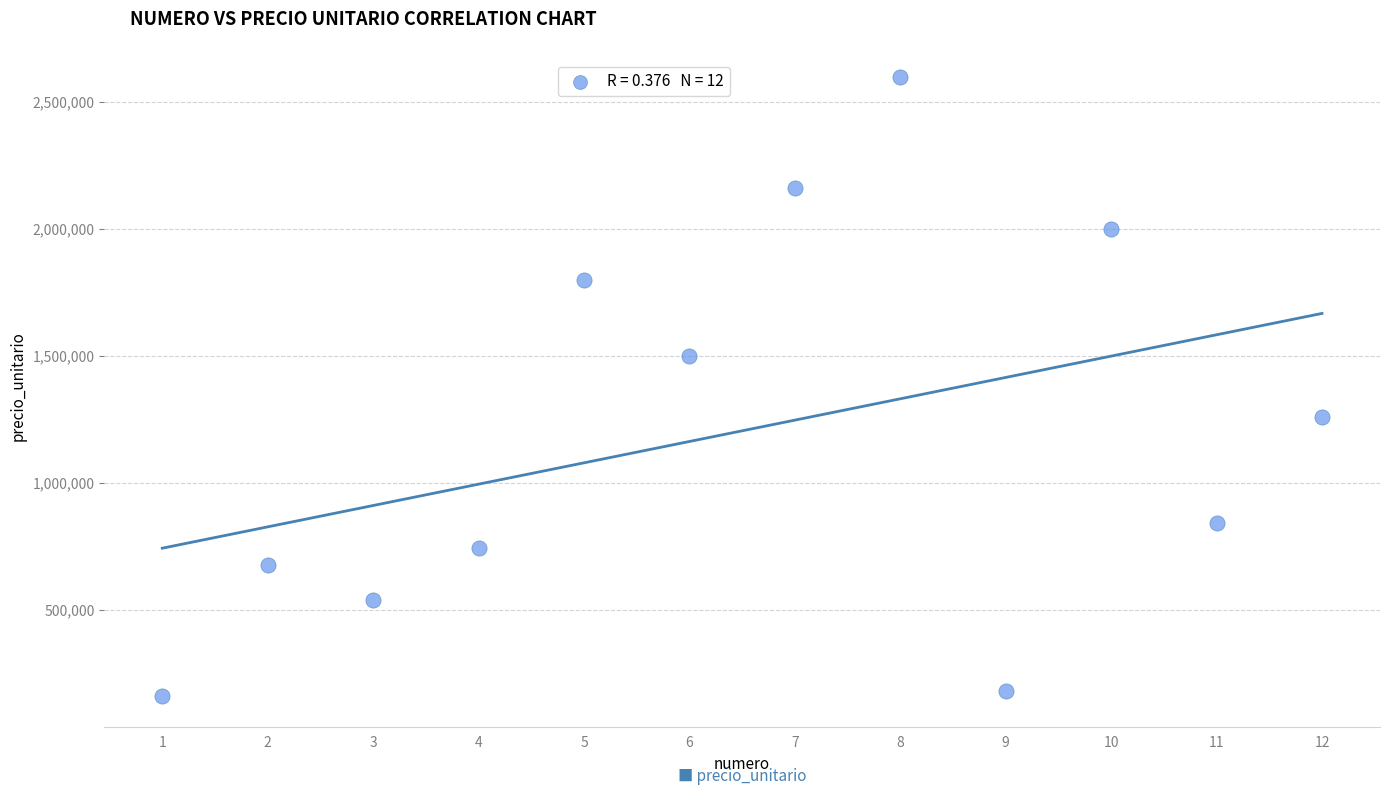

What is the average X value?

6